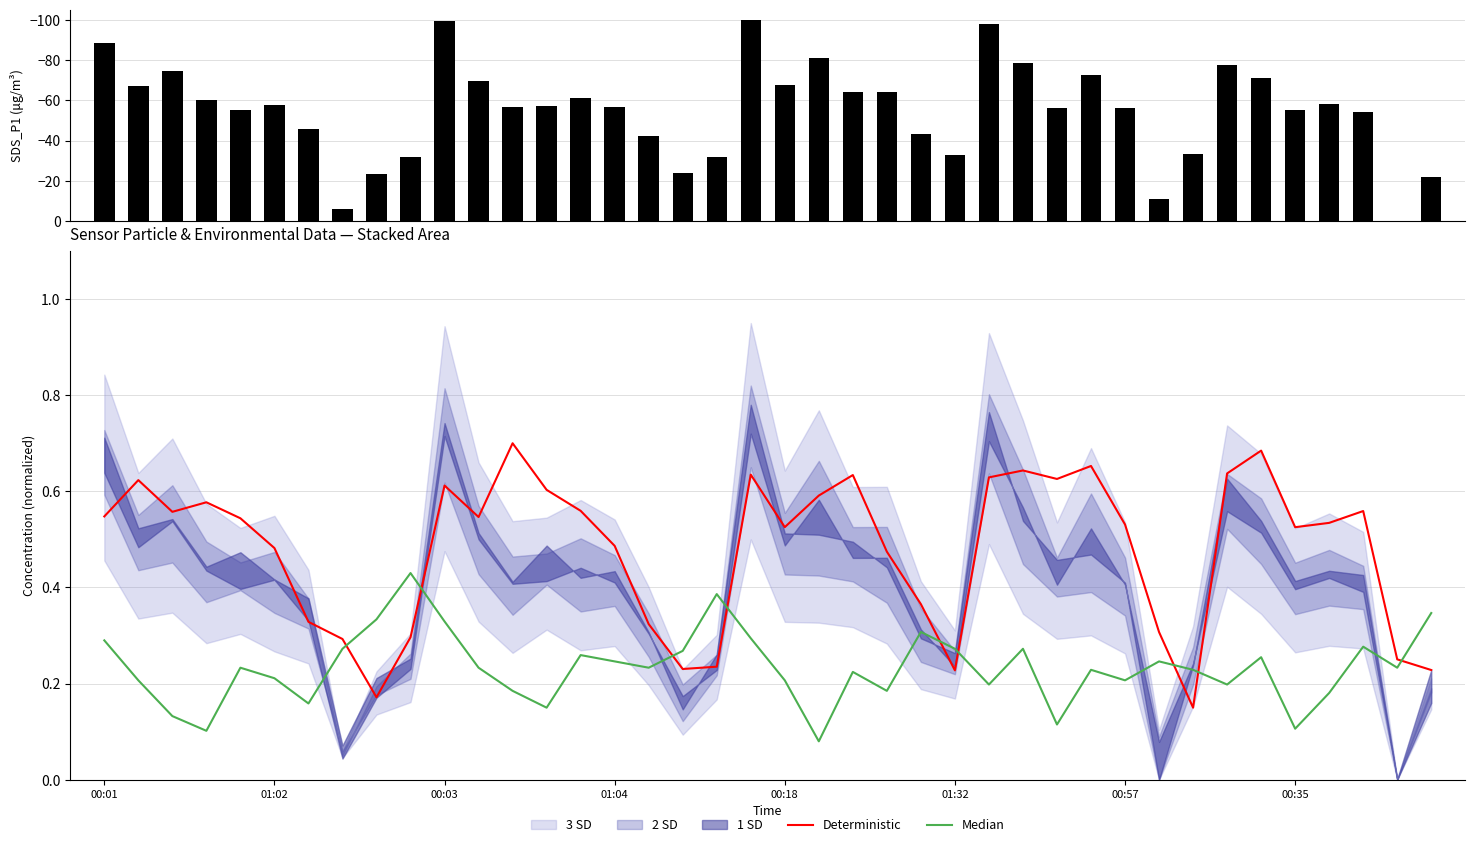

What is the difference between the highest and lowest values at 16?

42.5